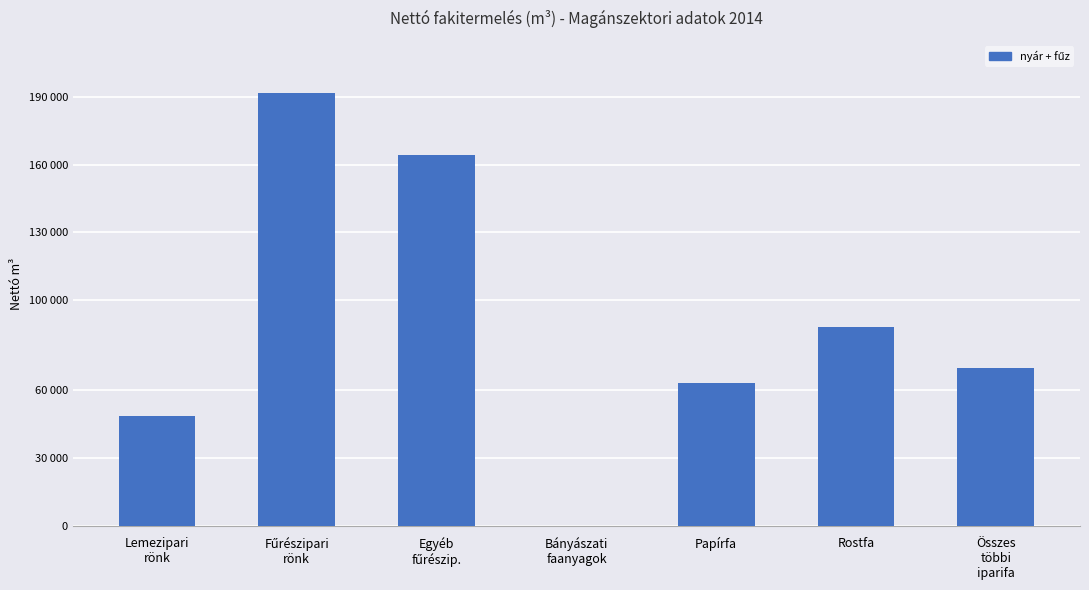

Which has a higher value, Bányászati
faanyagok or Rostfa?

Rostfa